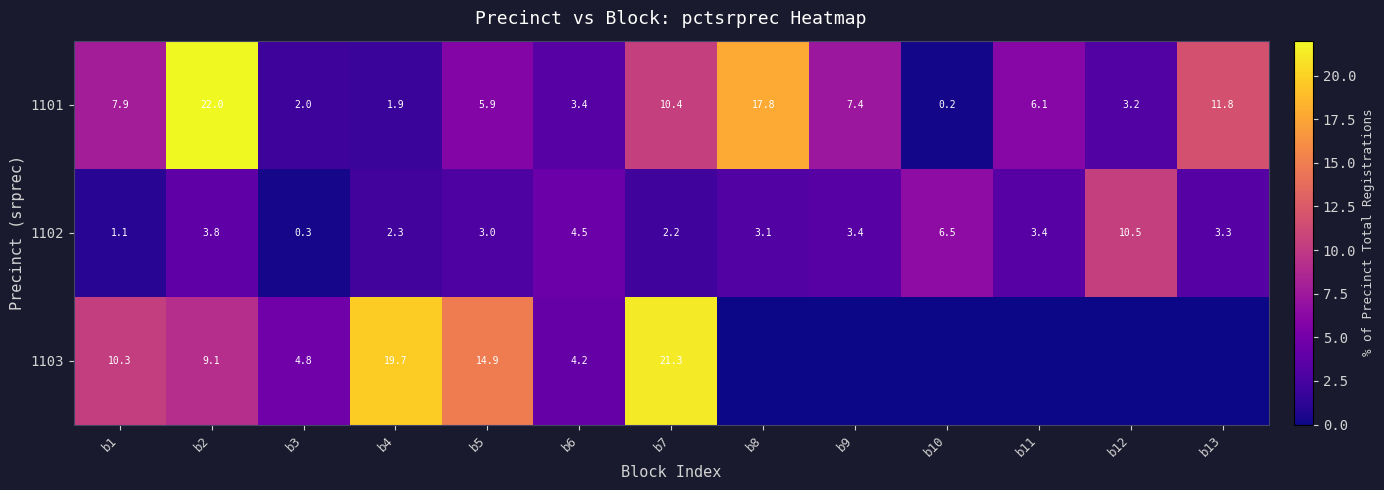

What is the spread (max minus min) of values at b2?

18.2